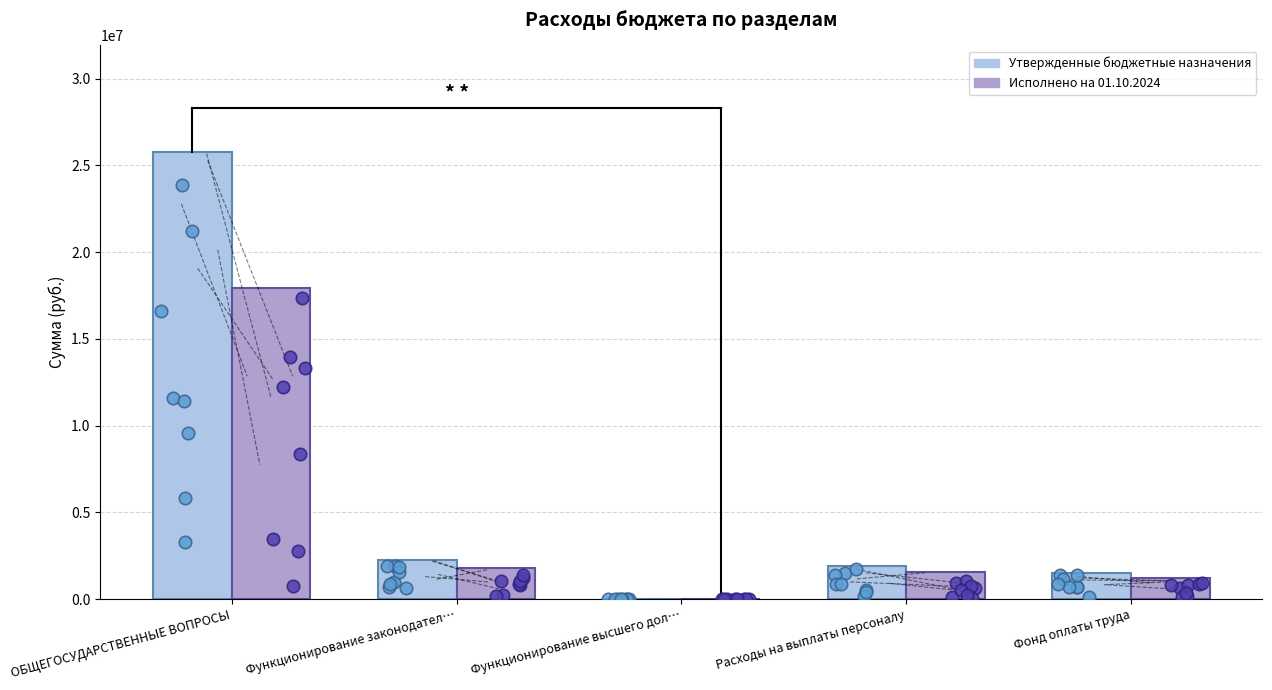

Which series reaches the minimum Y coordinate?

Утвержденные бюджетные назначения